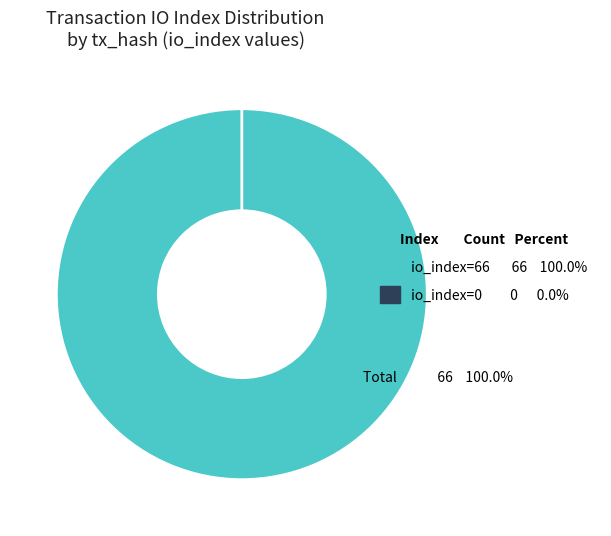

How many slices are in this pie chart?

2